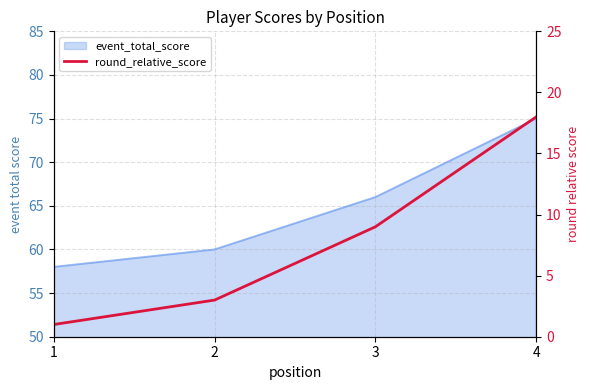

At which category does the chart reach its minimum across all series?

1